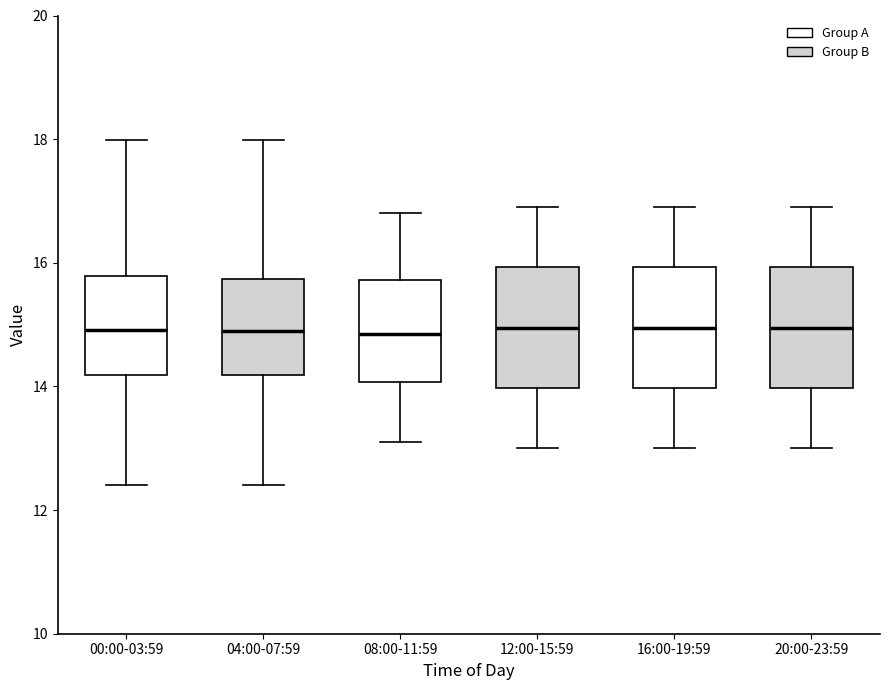

Reading left to right, read every box against the y-axis: the position of its median line, the range the box covers, and the ends of its whiskers. The values are not printed on the chart, so give them approximately, as read against the axis.

00:00-03:59: median 15.0, box 14.2 to 15.8, whiskers 12.4 to 18.0
04:00-07:59: median 14.8, box 14.2 to 15.8, whiskers 12.4 to 18.0
08:00-11:59: median 14.8, box 14.0 to 15.8, whiskers 13.2 to 16.8
12:00-15:59: median 15.0, box 14.0 to 16.0, whiskers 13.0 to 17.0
16:00-19:59: median 15.0, box 14.0 to 16.0, whiskers 13.0 to 17.0
20:00-23:59: median 15.0, box 14.0 to 16.0, whiskers 13.0 to 17.0